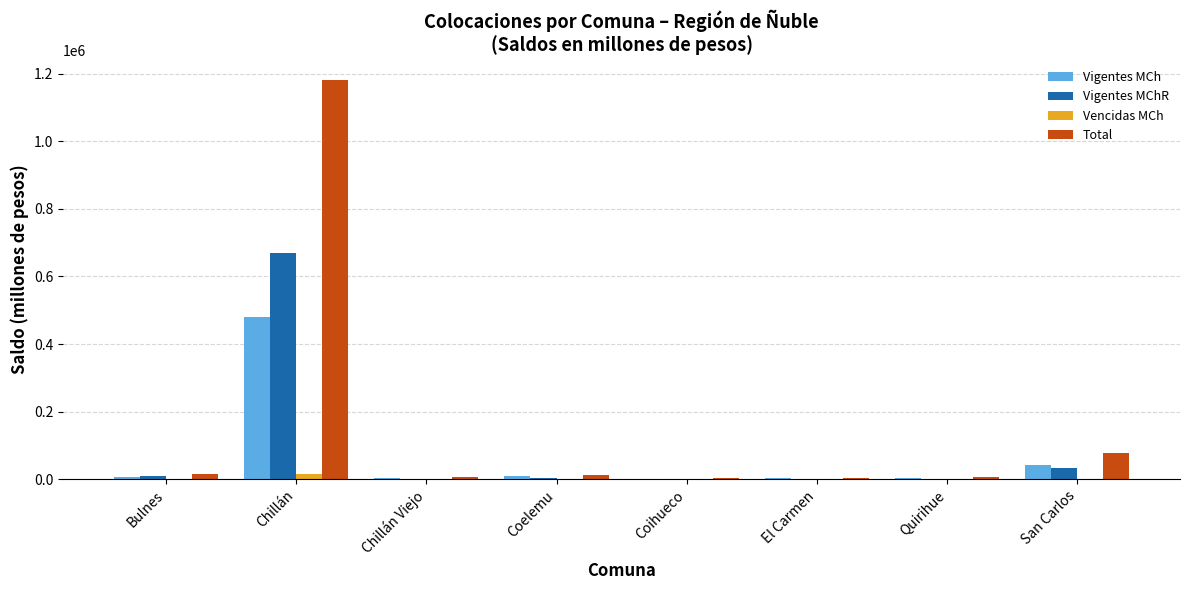

At which category is the sum across all series the highest?

Chillán